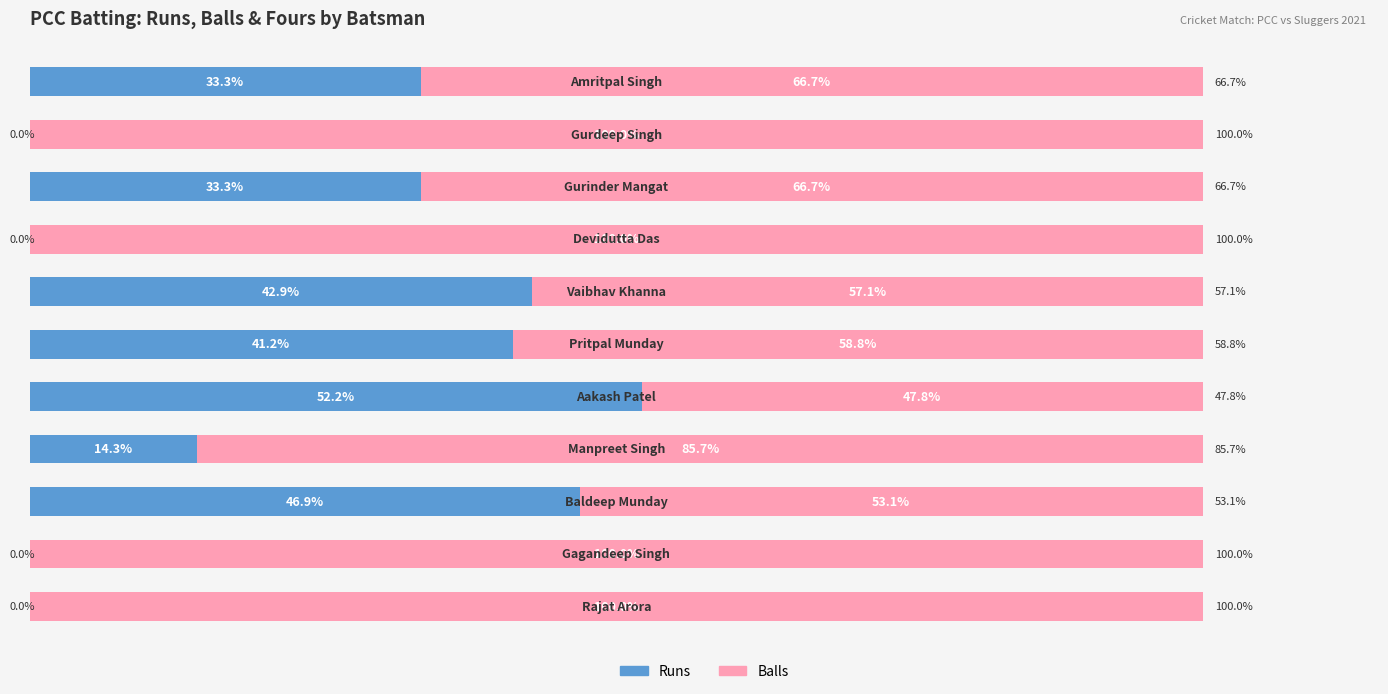

What are all the series names shown in the legend?

Runs, Balls